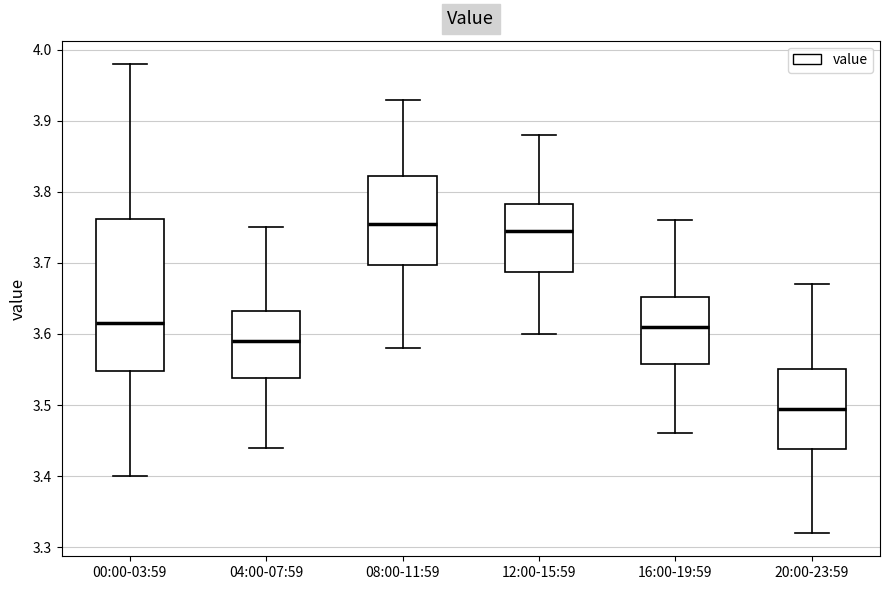

Reading left to right, transcribe this box plot: for each box, give where its median line is, the range the box spans, and where its two whiskers end, as read against the y-axis. The values are not printed on the chart, so give them approximately, as read against the axis.

00:00-03:59: median 3.62, box 3.55 to 3.76, whiskers 3.40 to 3.98
04:00-07:59: median 3.59, box 3.54 to 3.63, whiskers 3.44 to 3.75
08:00-11:59: median 3.76, box 3.70 to 3.82, whiskers 3.58 to 3.93
12:00-15:59: median 3.75, box 3.69 to 3.78, whiskers 3.60 to 3.88
16:00-19:59: median 3.61, box 3.56 to 3.65, whiskers 3.46 to 3.76
20:00-23:59: median 3.50, box 3.44 to 3.55, whiskers 3.32 to 3.67